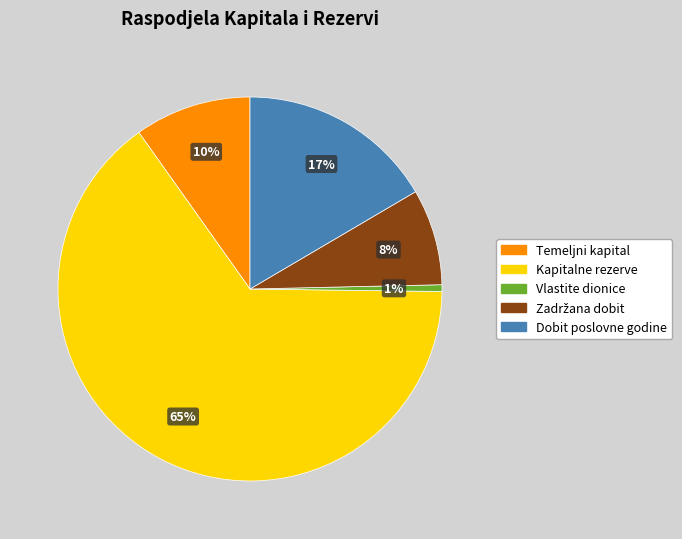

Is the sum of Kapitalne rezerve and Dobit poslovne godine greater than half?

Yes